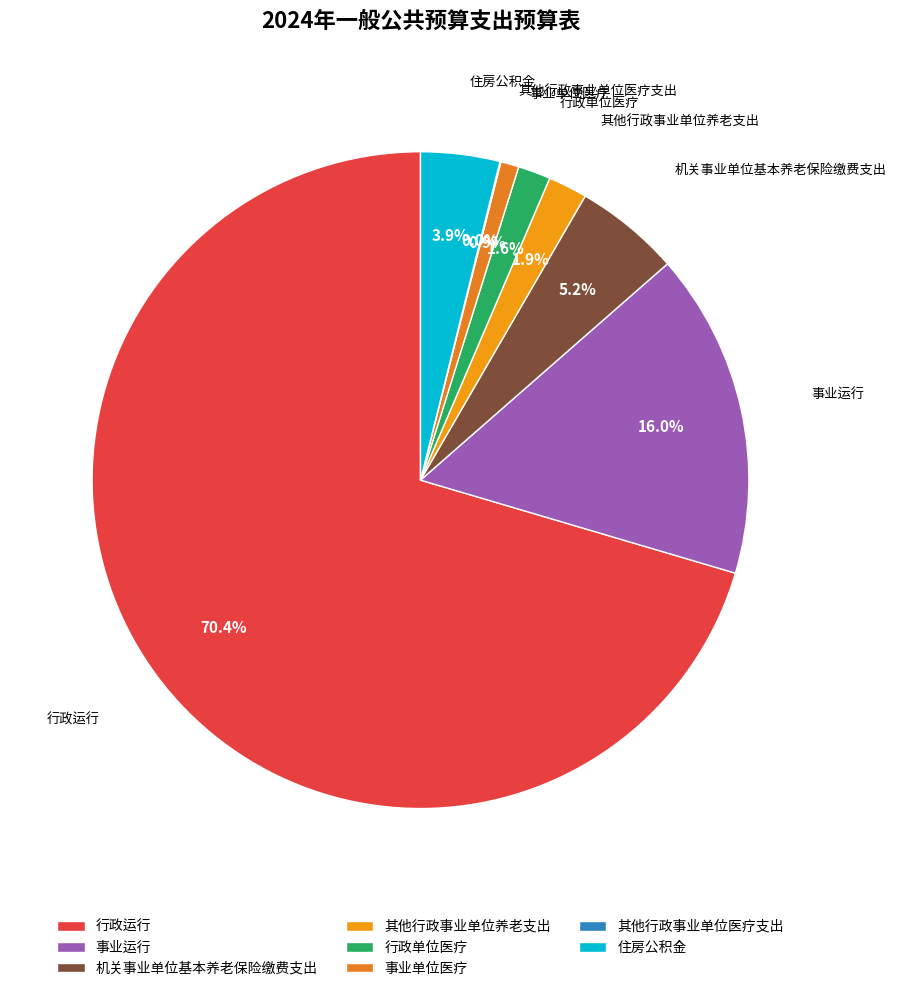

Do 事业单位医疗 and 行政单位医疗 together represent more than half of the pie?

No